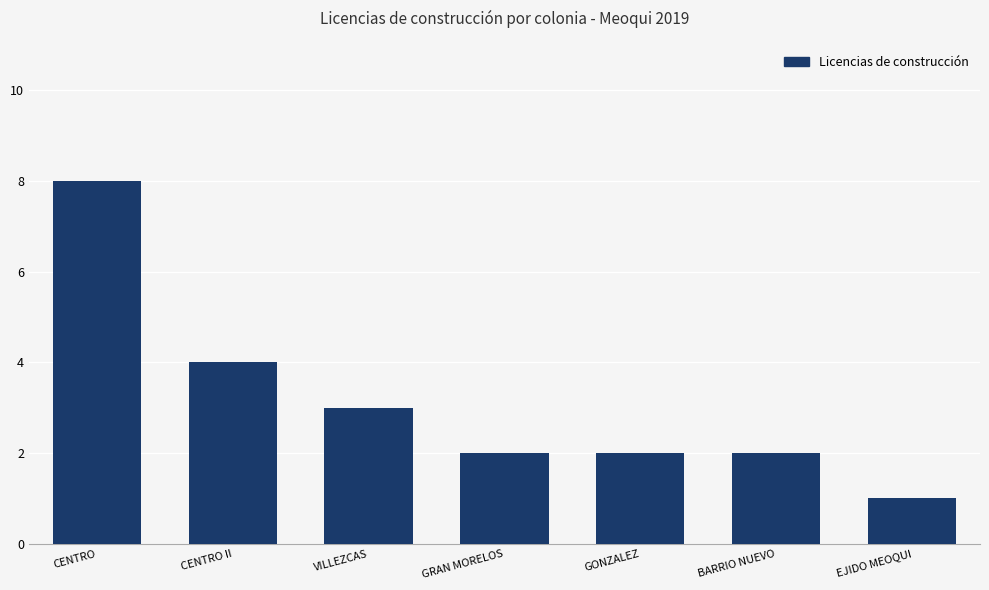

The value at GRAN MORELOS is 2. True or false?

True